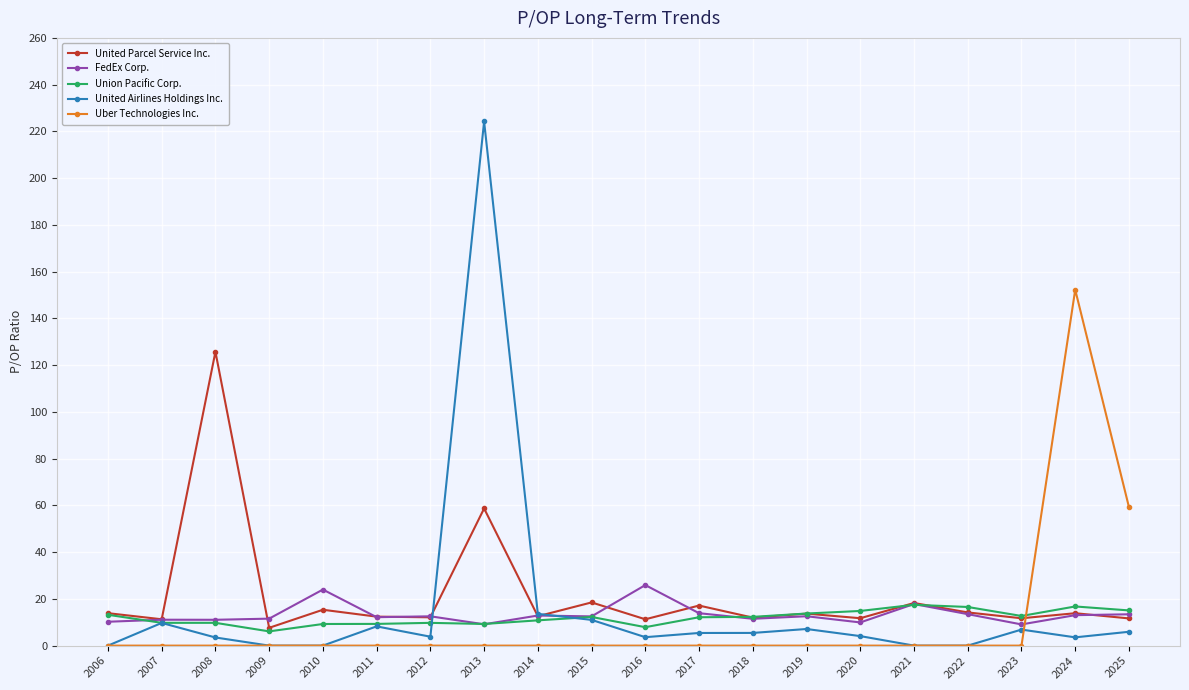

What is the sum of the United Airlines Holdings Inc. values at 2023 and 2021?

6.9